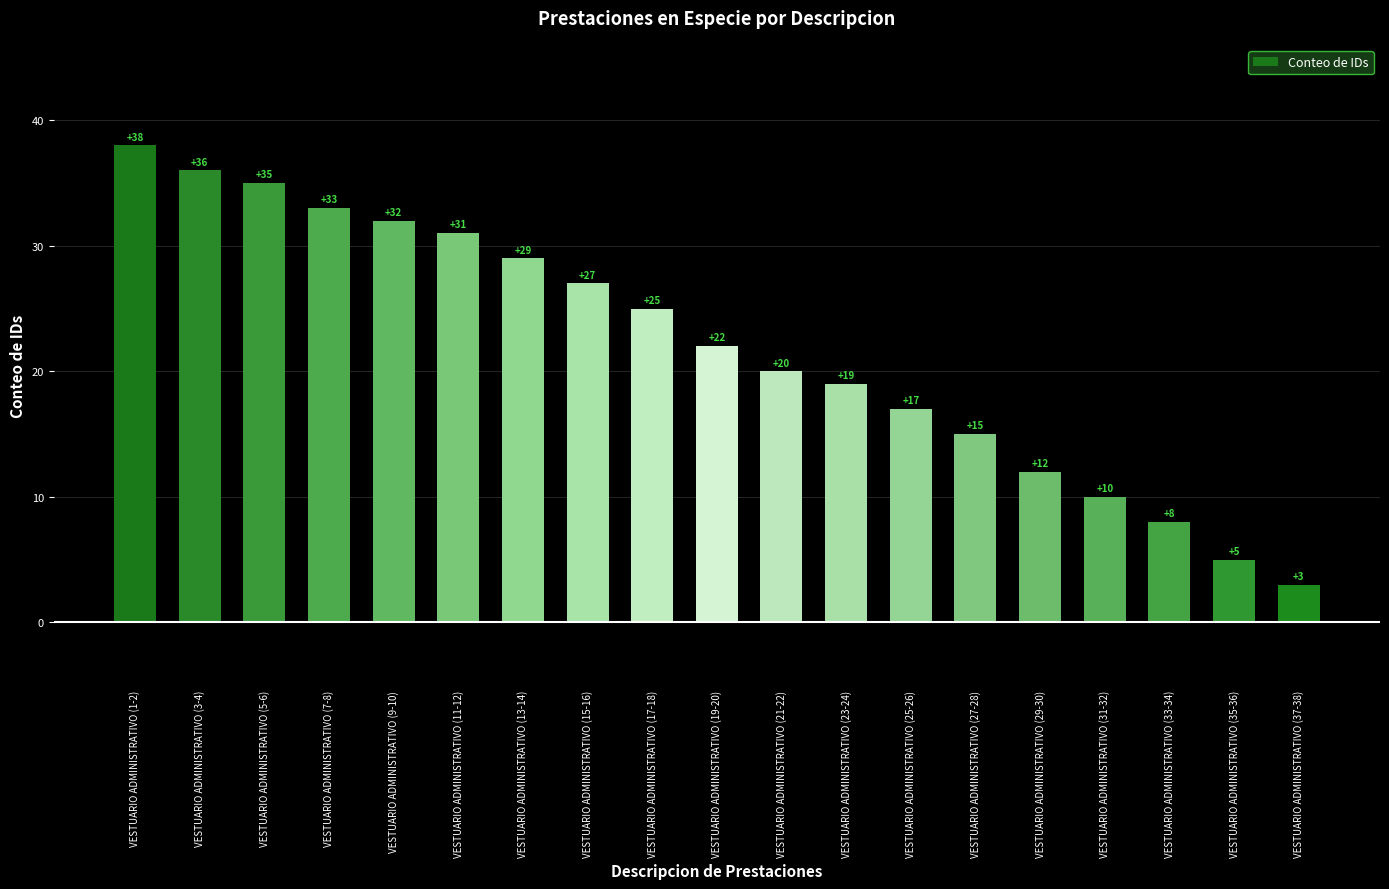

List the labels in order of value, smallest first.

VESTUARIO ADMINISTRATIVO (37-38), VESTUARIO ADMINISTRATIVO (35-36), VESTUARIO ADMINISTRATIVO (33-34), VESTUARIO ADMINISTRATIVO (31-32), VESTUARIO ADMINISTRATIVO (29-30), VESTUARIO ADMINISTRATIVO (27-28), VESTUARIO ADMINISTRATIVO (25-26), VESTUARIO ADMINISTRATIVO (23-24), VESTUARIO ADMINISTRATIVO (21-22), VESTUARIO ADMINISTRATIVO (19-20), VESTUARIO ADMINISTRATIVO (17-18), VESTUARIO ADMINISTRATIVO (15-16), VESTUARIO ADMINISTRATIVO (13-14), VESTUARIO ADMINISTRATIVO (11-12), VESTUARIO ADMINISTRATIVO (9-10), VESTUARIO ADMINISTRATIVO (7-8), VESTUARIO ADMINISTRATIVO (5-6), VESTUARIO ADMINISTRATIVO (3-4), VESTUARIO ADMINISTRATIVO (1-2)